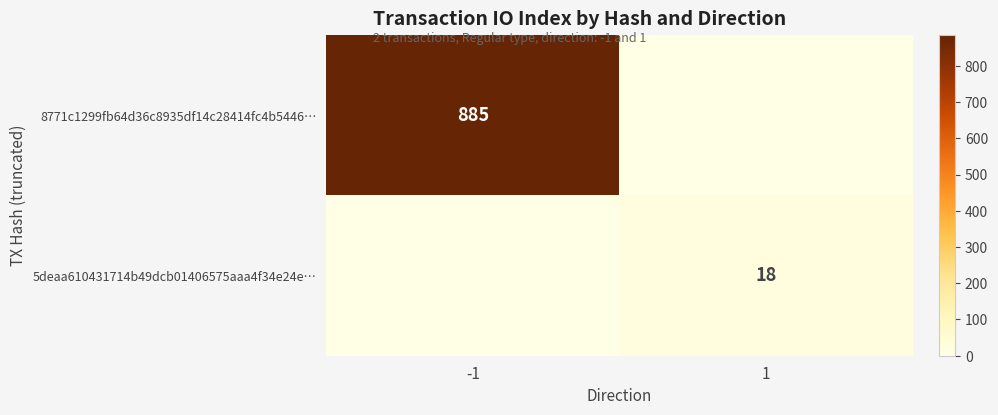

List the series in order of their peak value, highest first.

8771c1299fb64d36c8935df14c28414fc4b5446…, 5deaa610431714b49dcb01406575aaa4f34e24e…